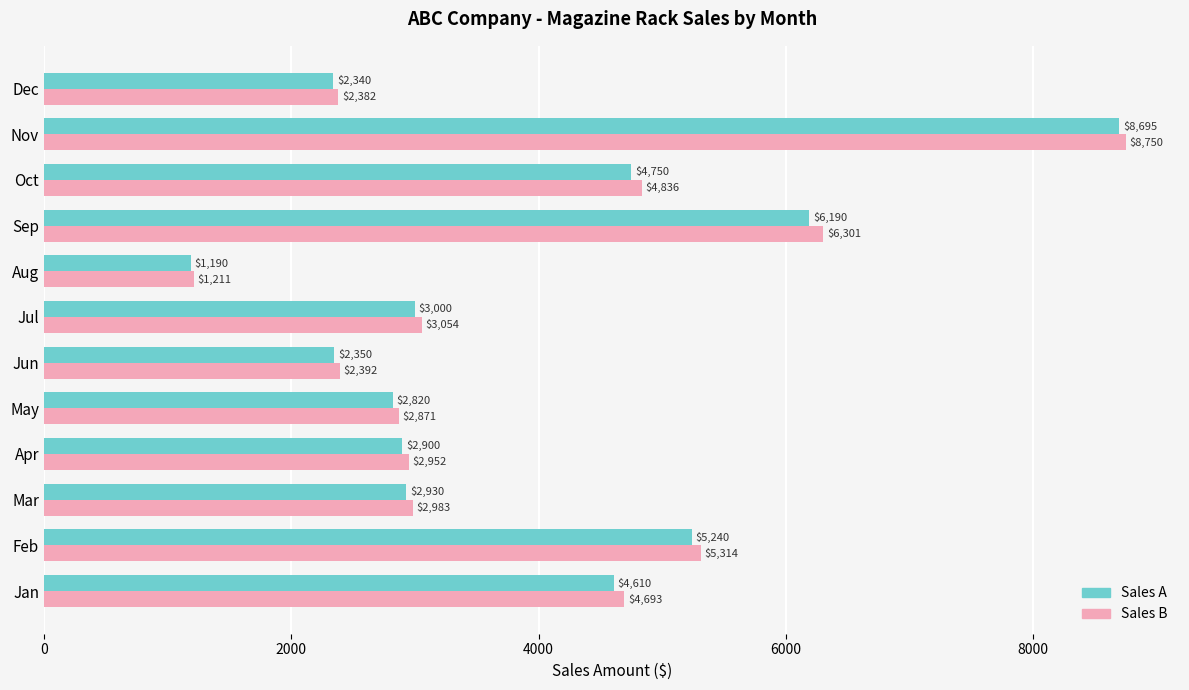

Which series has the widest spread of values?

Sales B